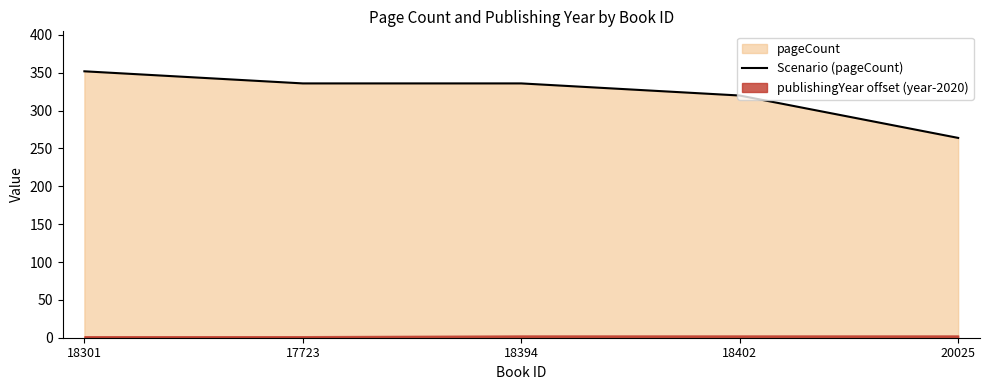

Does the chart display data point markers on the line(s)?

No